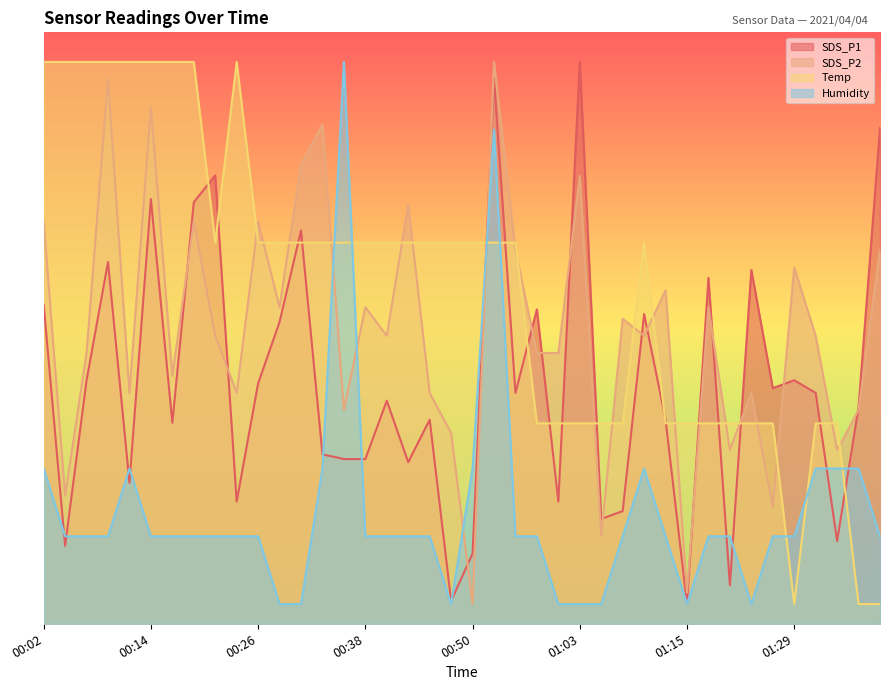

Is the value of SDS_P1 at 00:46 greater than the value of SDS_P2 at 00:41?

No